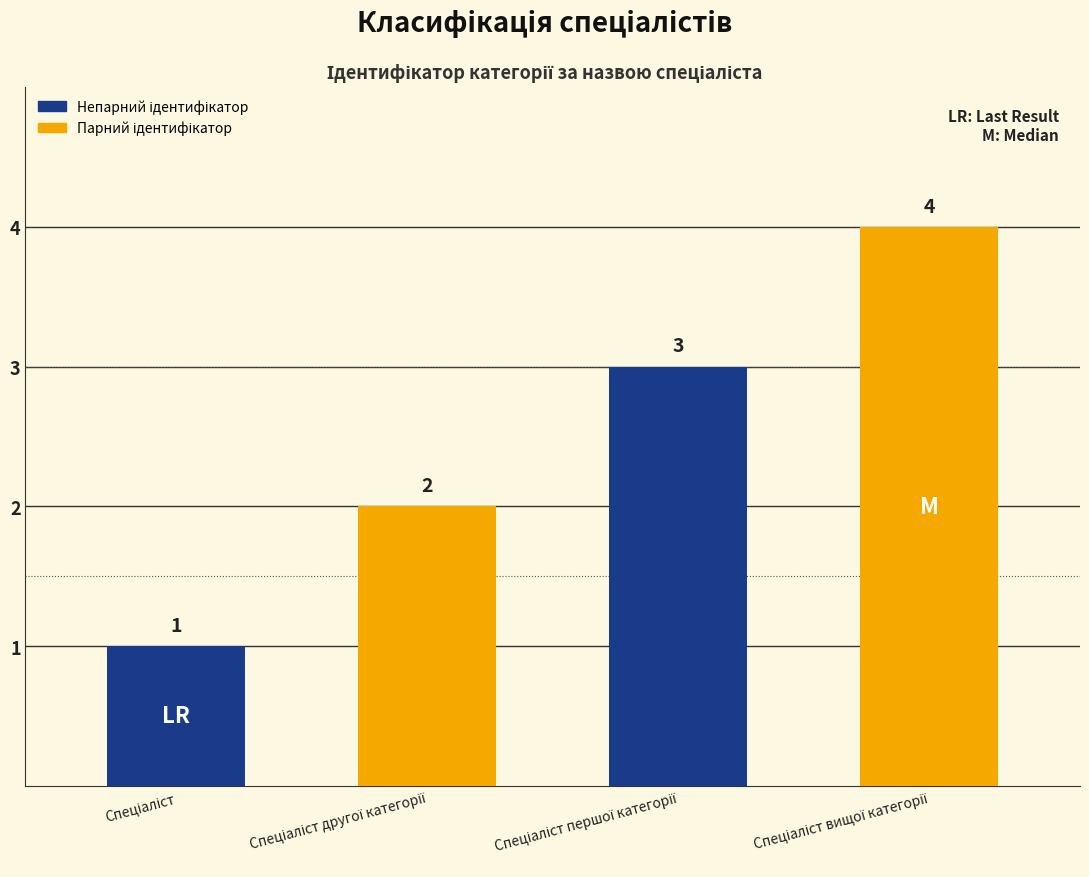

What is the maximum value shown in the chart?

4